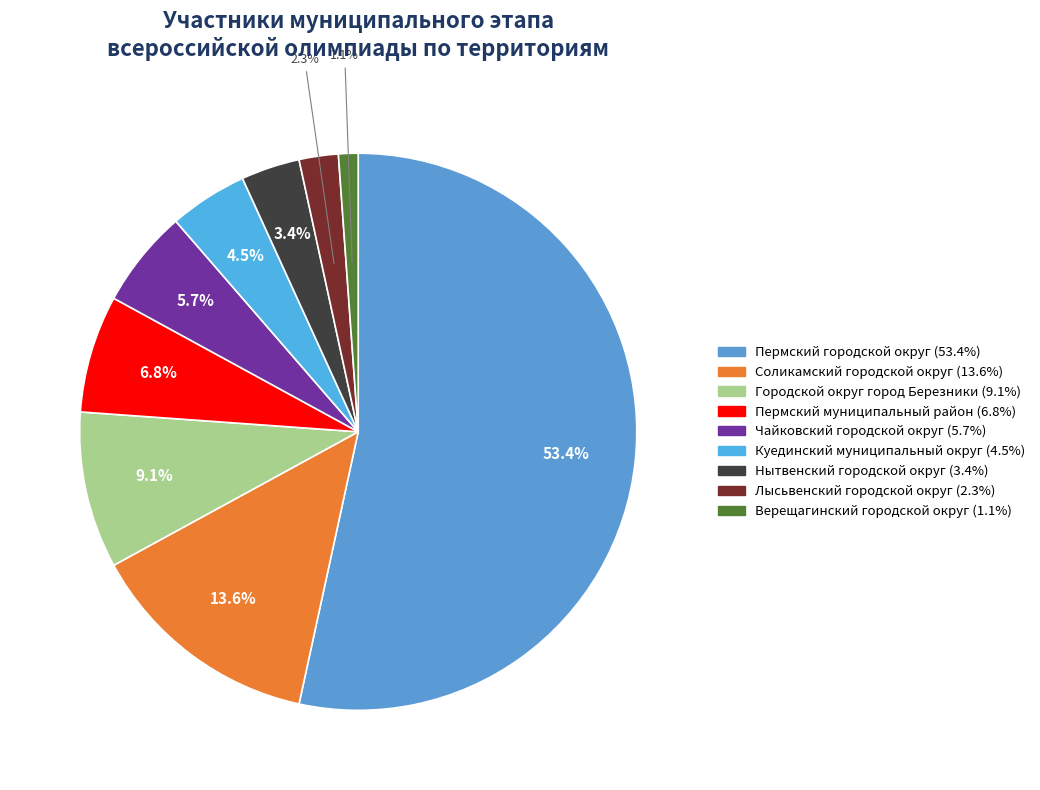

To the nearest percent, what portion does Пермский городской округ represent?

53%